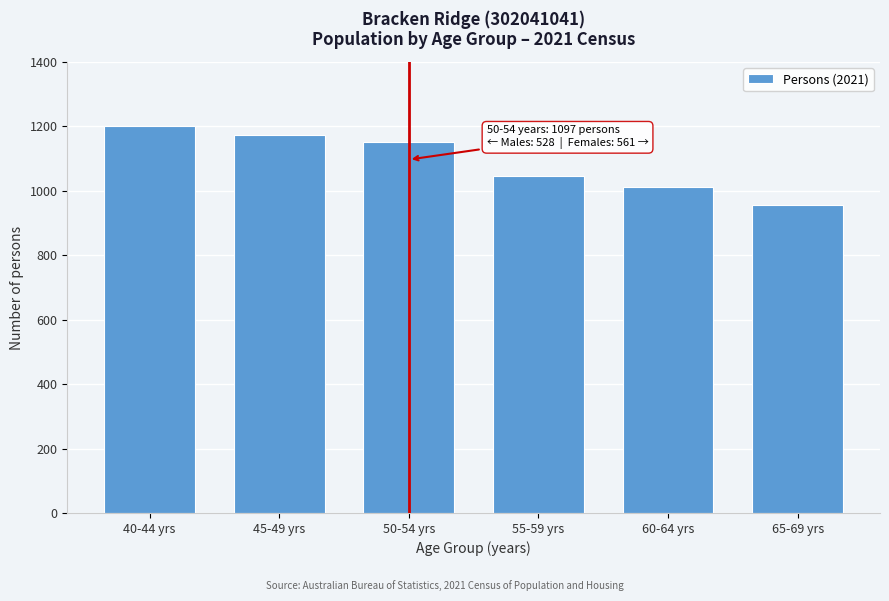

Reading right to left, extract all data points from this chart.

957	1011	1045	1152	1173	1200